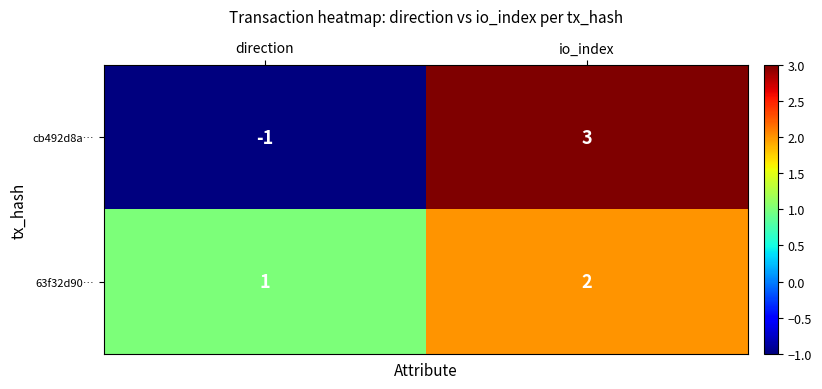

What is the sum of the 63f32d90… values at io_index and direction?

3